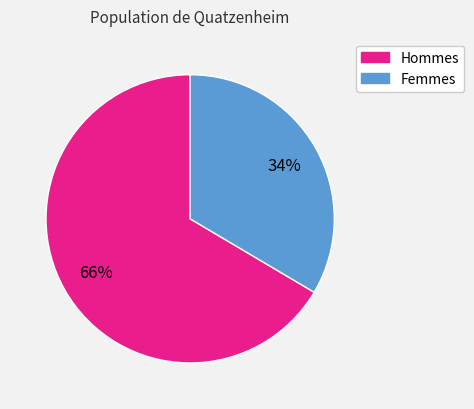

True or false: Femmes accounts for 46% of the total.

False